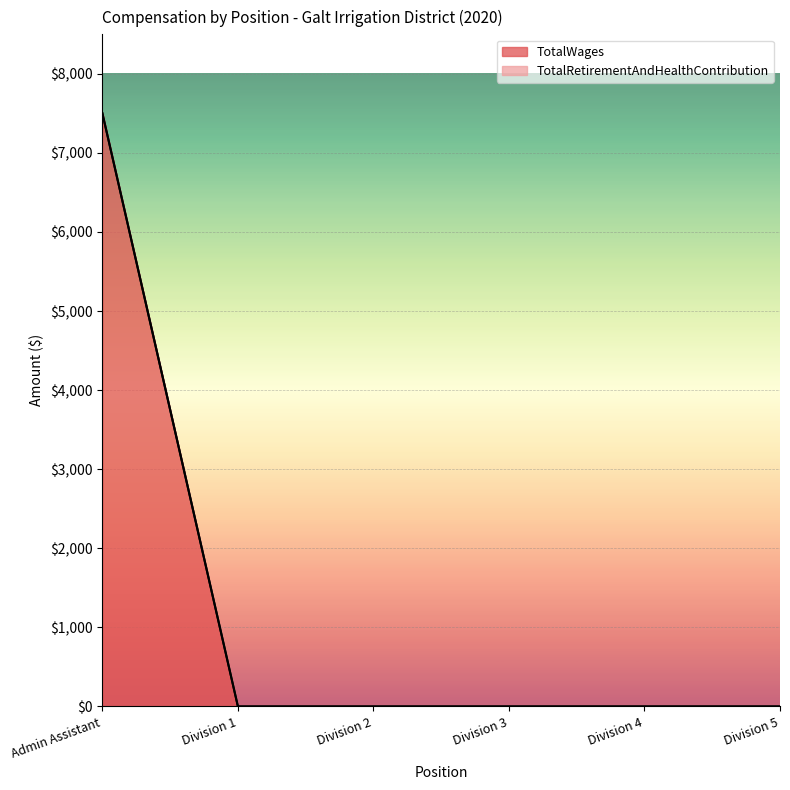

At which label is the value closest to 3750?

Admin Assistant